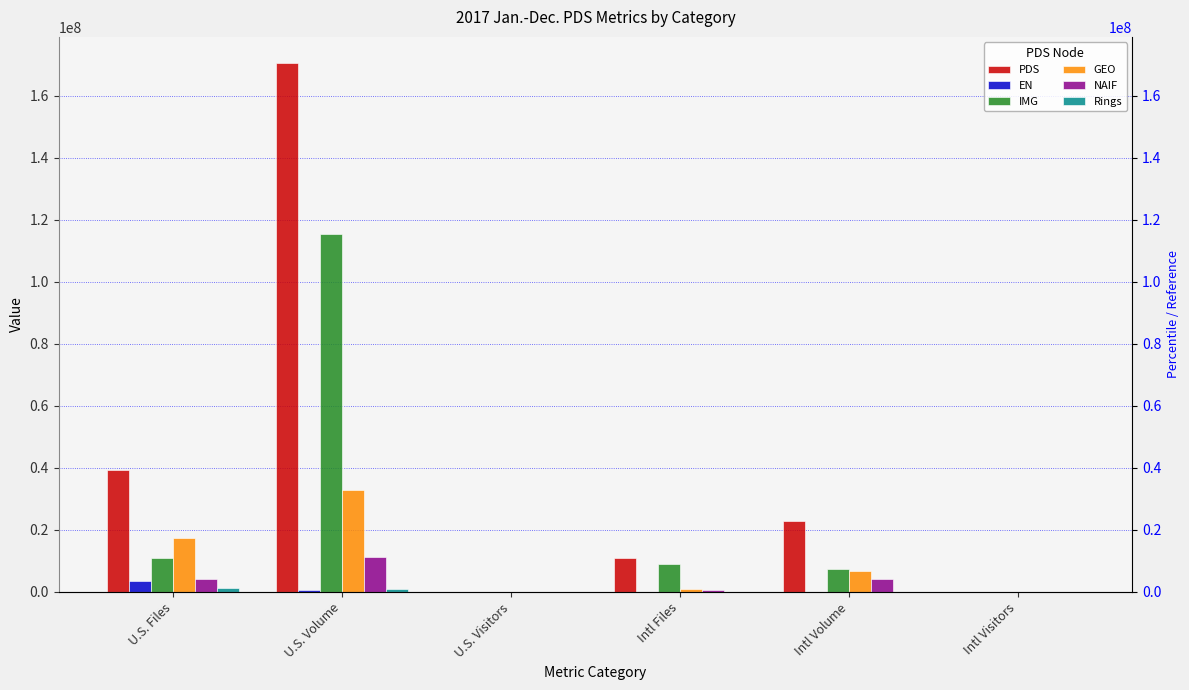

How many bars are there in total?

36